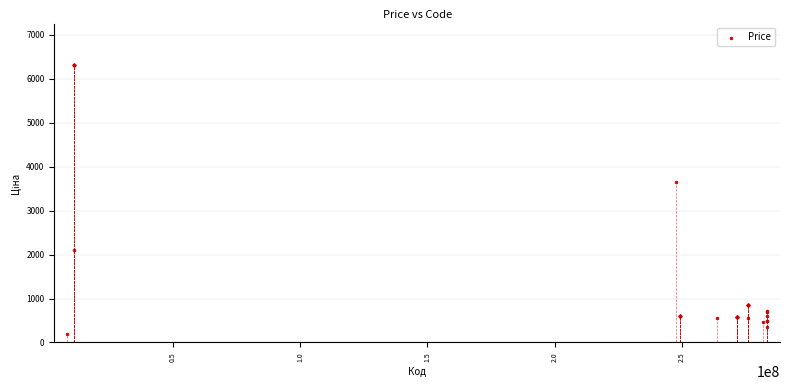

What Y value in the scatter plot is closest to 3255?

3646.5